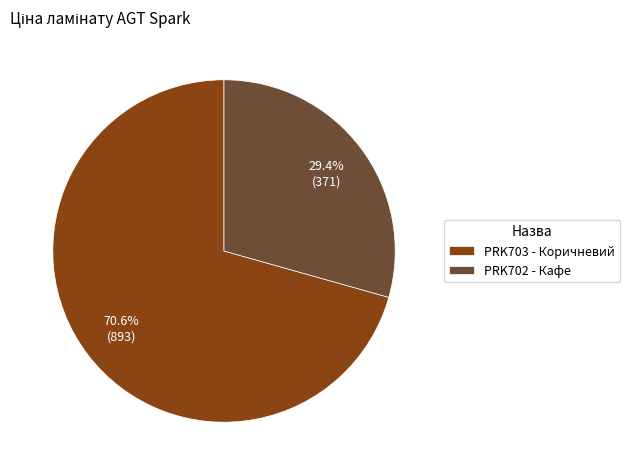

What percentage is NOT represented by PRK702 - Кафе?

70.6%